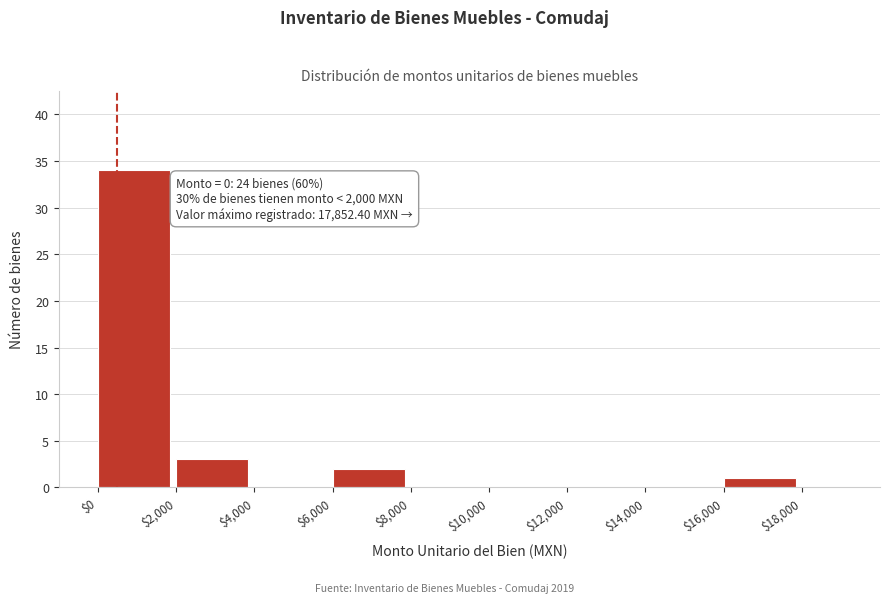

Over which range of the x-axis is the bar tallest?

0 to 2000